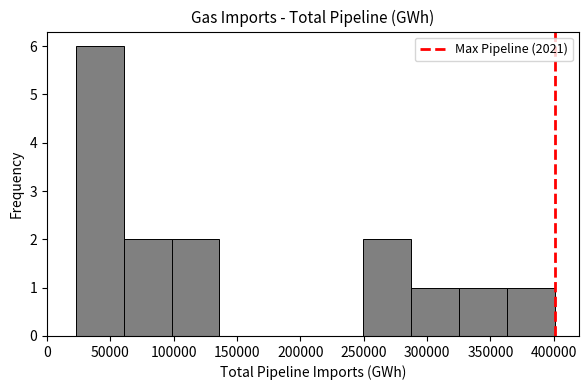

Reading left to right, transcribe this chart: for each bar, give the range it covers on the x-axis and its height. Neither the bar edges nor the heights are printed on the chart, so give them approximately, as read against the axes.

25000 to 60000: 6
60000 to 100000: 2
100000 to 135000: 2
135000 to 175000: 0
175000 to 210000: 0
210000 to 250000: 0
250000 to 285000: 2
285000 to 325000: 1
325000 to 365000: 1
365000 to 400000: 1